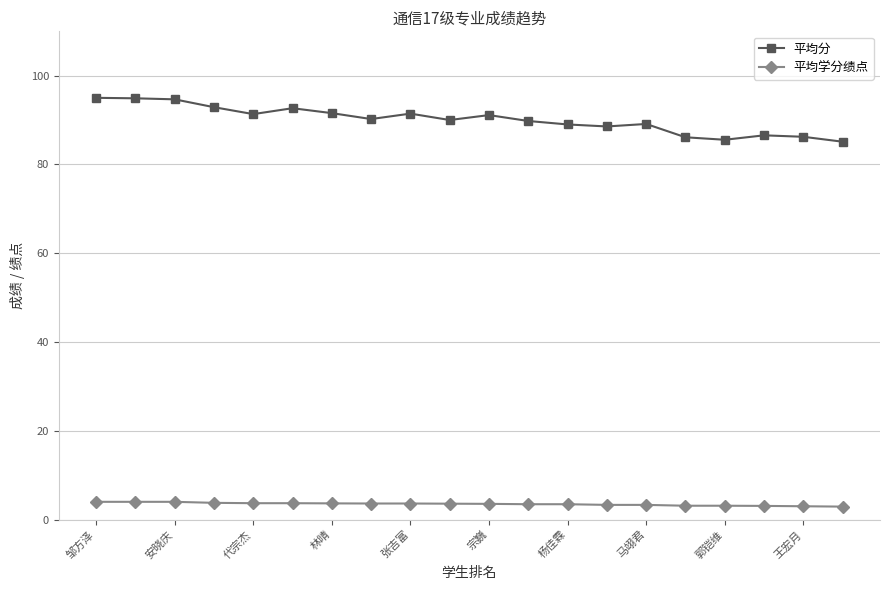

List the series in order of their overall mean, highest first.

平均分, 平均学分绩点